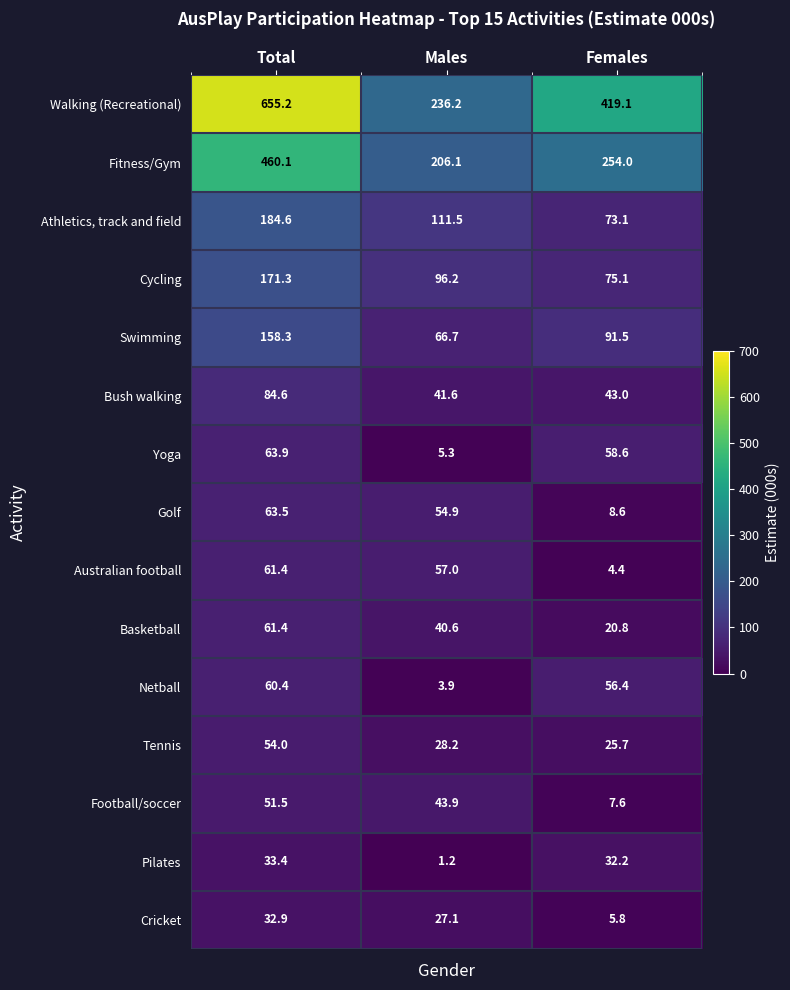

Rank the categories by Golf value from highest to lowest.

Total, Males, Females